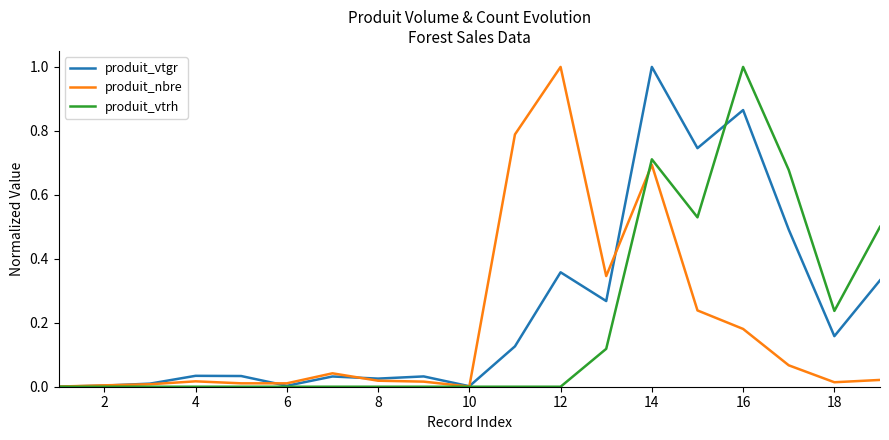

What is the maximum value for produit_vtgr?

1.0